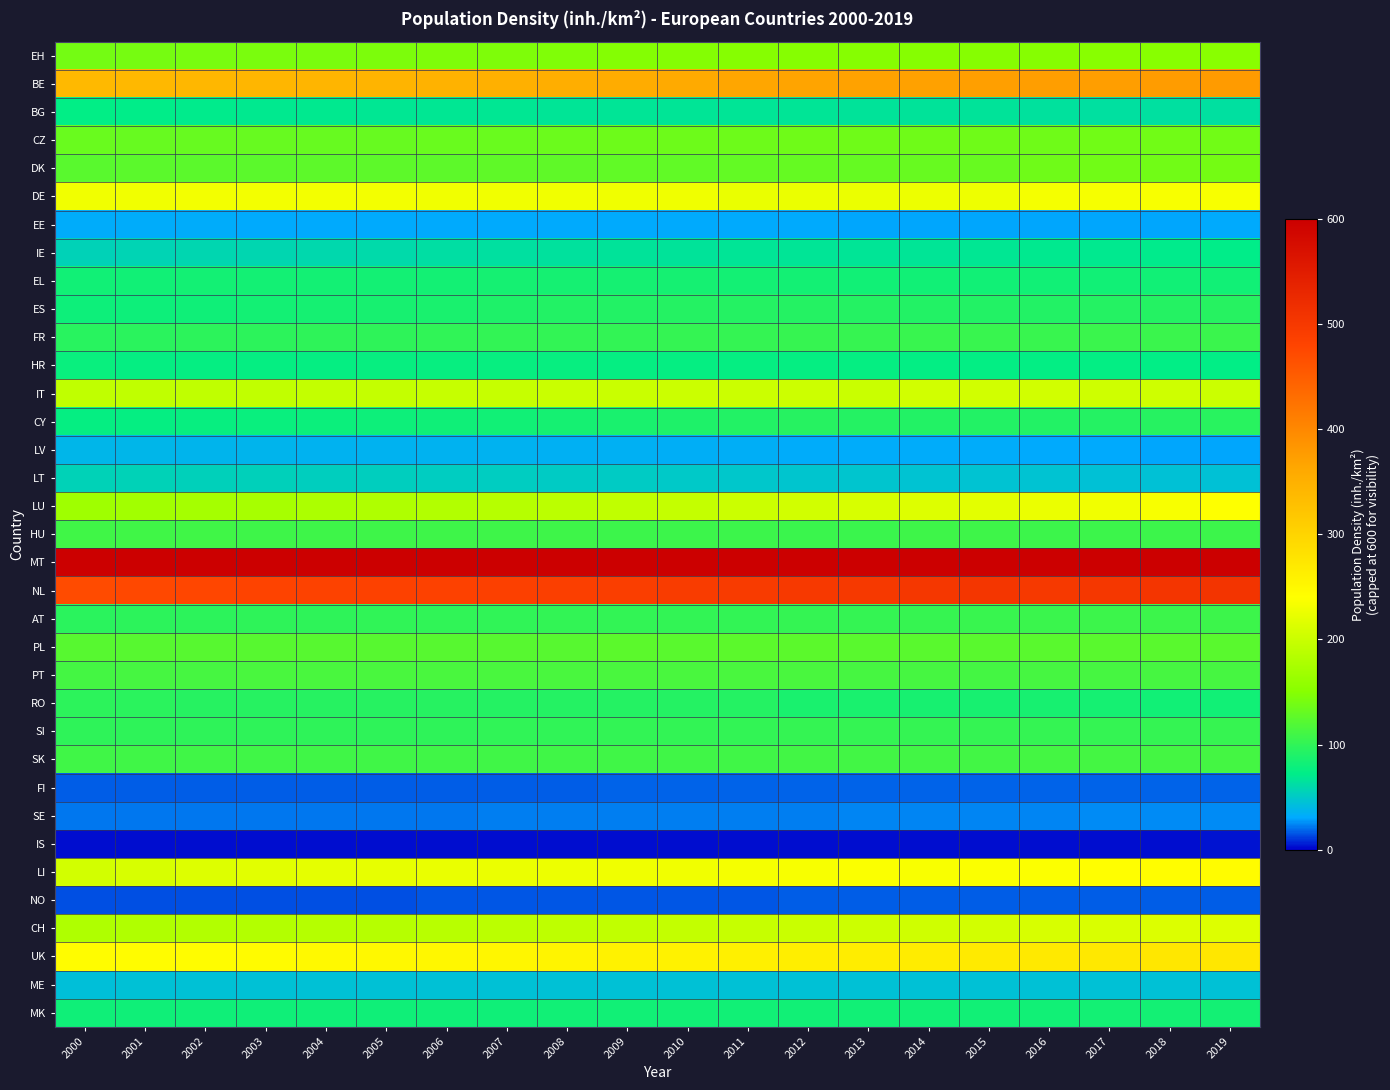

Which series has the largest range (max minus min)?

LU